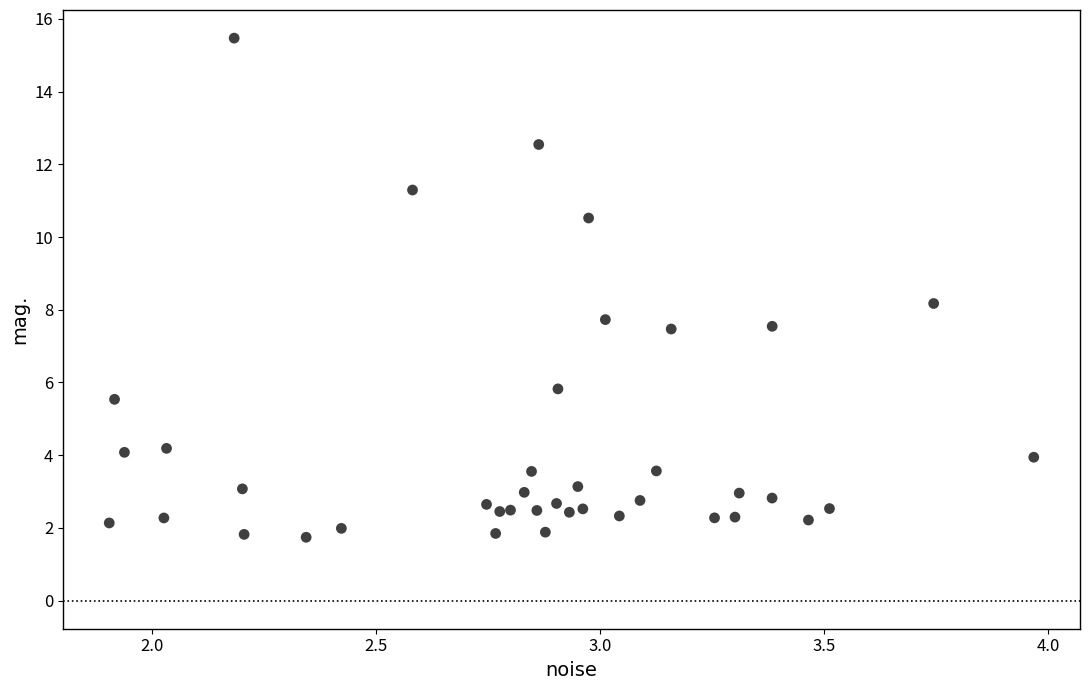

What is the range of Y values (max minus min)?

13.7